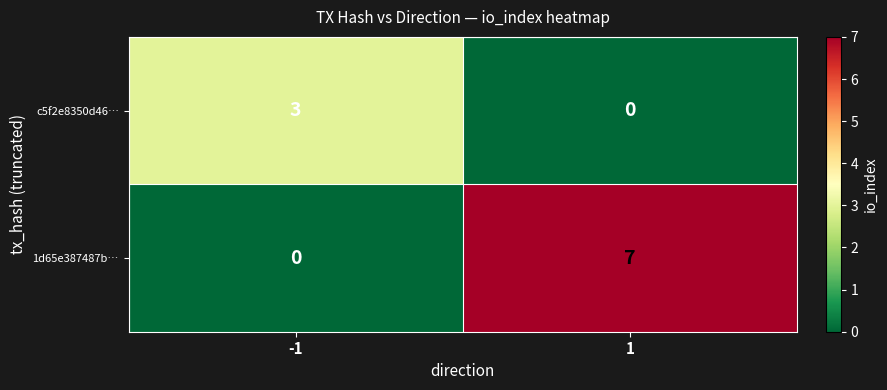

Between -1 and 1, which series saw the biggest shift?

1d65e387487b…